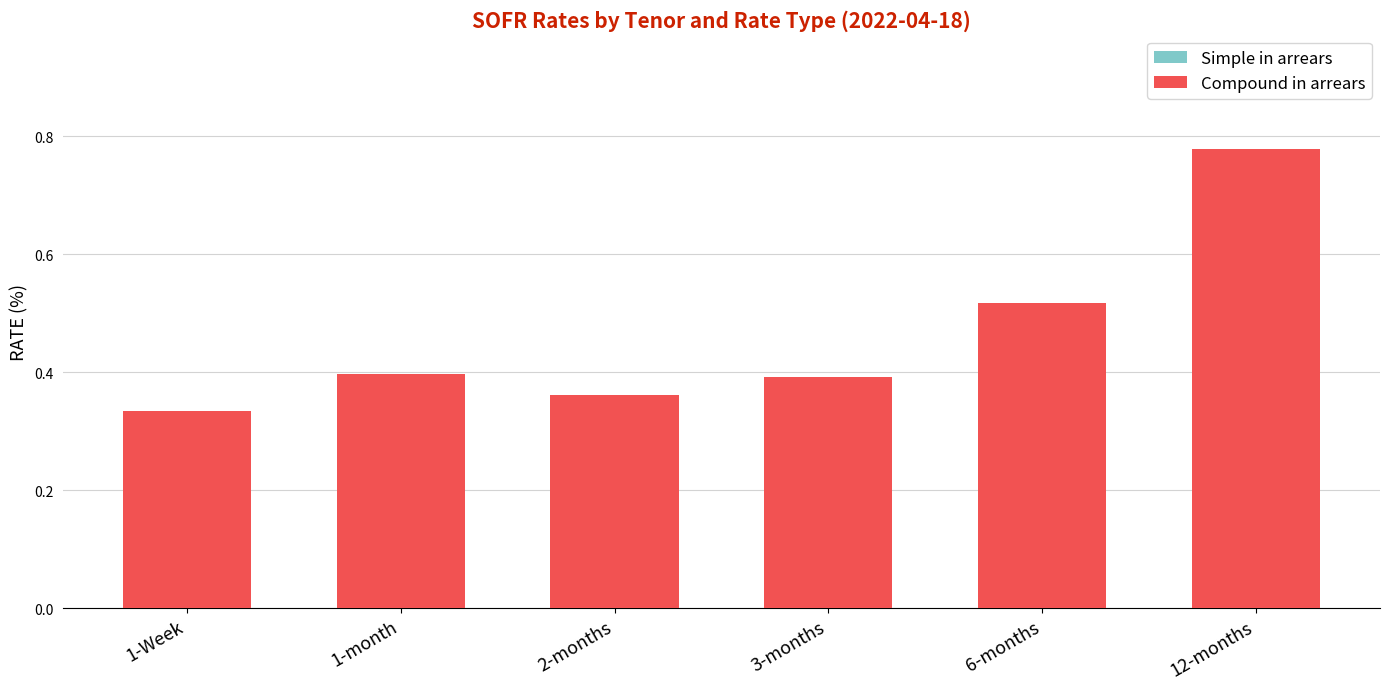

What is the average value of the Simple in arrears series?

0.5